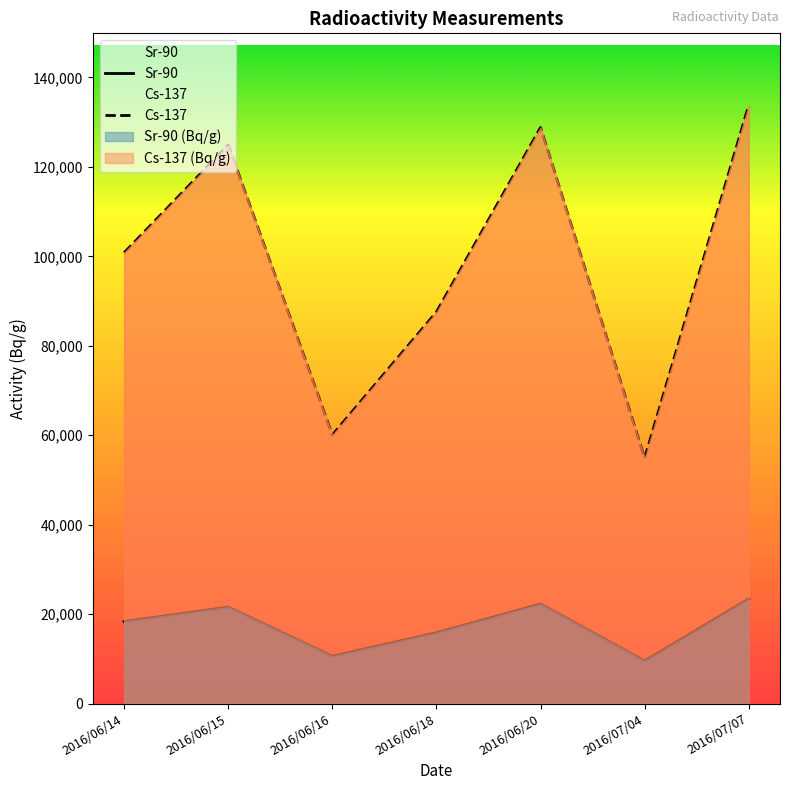

How many distinct data groups are displayed?

2